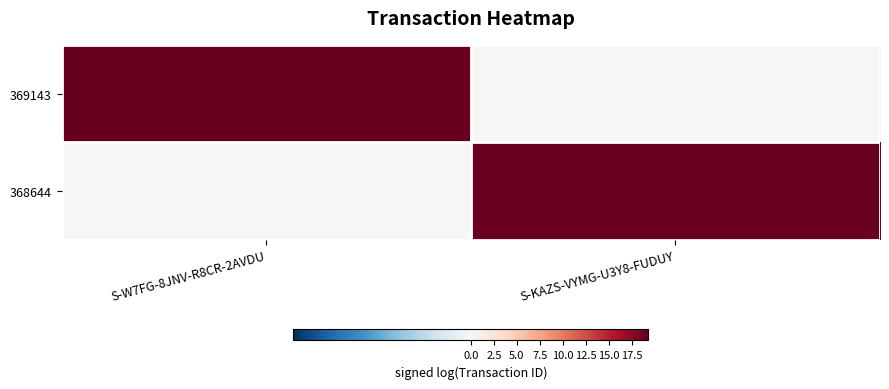

What is the spread (max minus min) of values at S-W7FG-8JNV-R8CR-2AVDU?

19.2